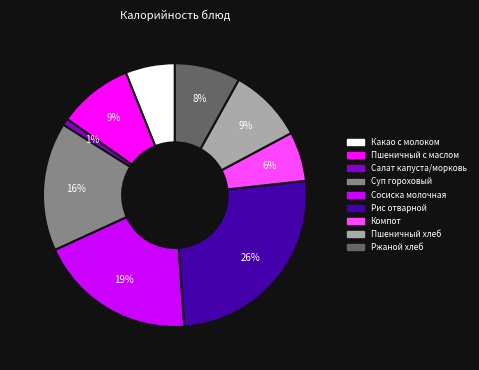

To the nearest percent, what is the difference between the largest and smallest slice percentages?

25%